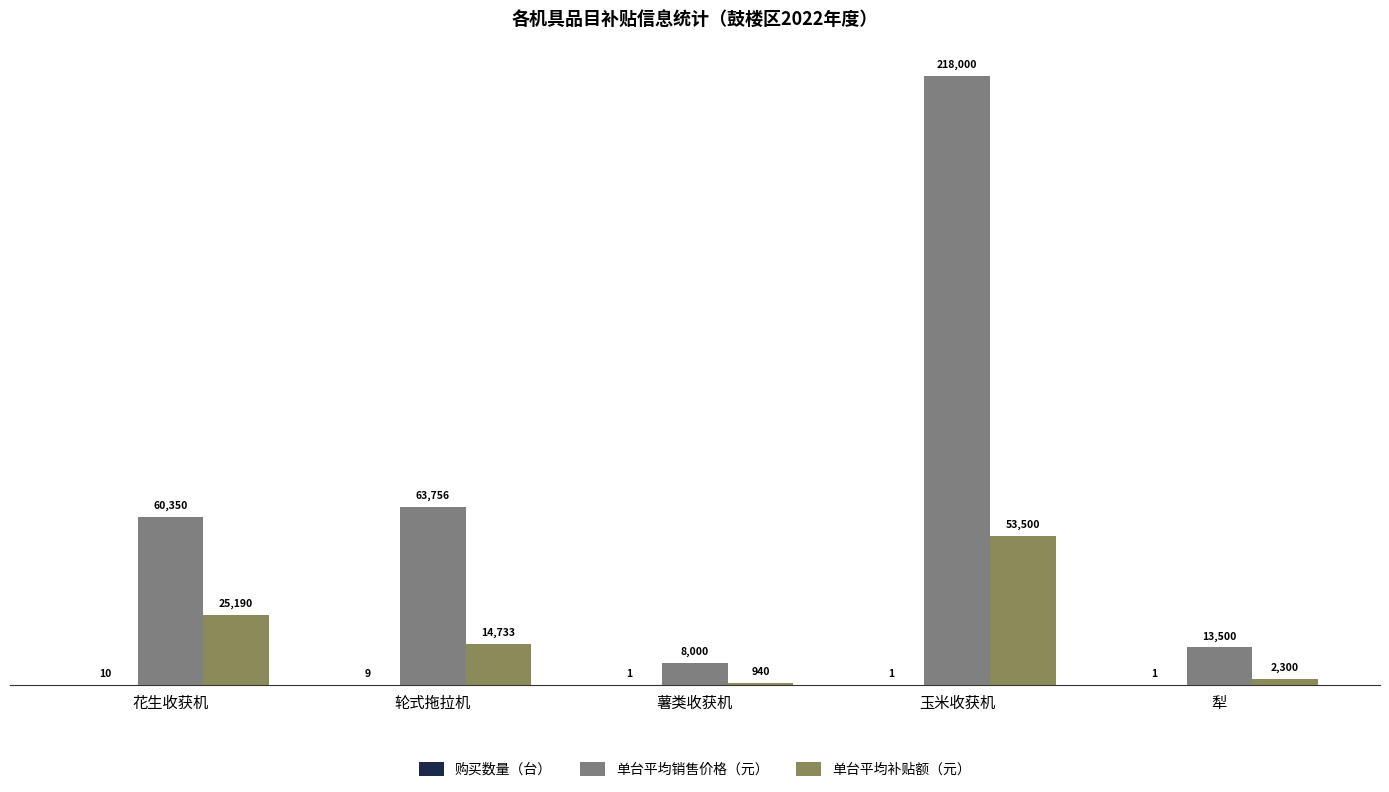

Which series has the largest total across all categories?

单台平均销售价格（元）